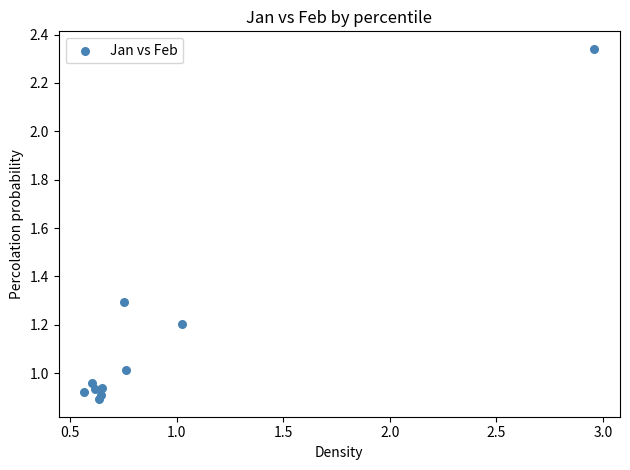

What is the average Y value?

1.1